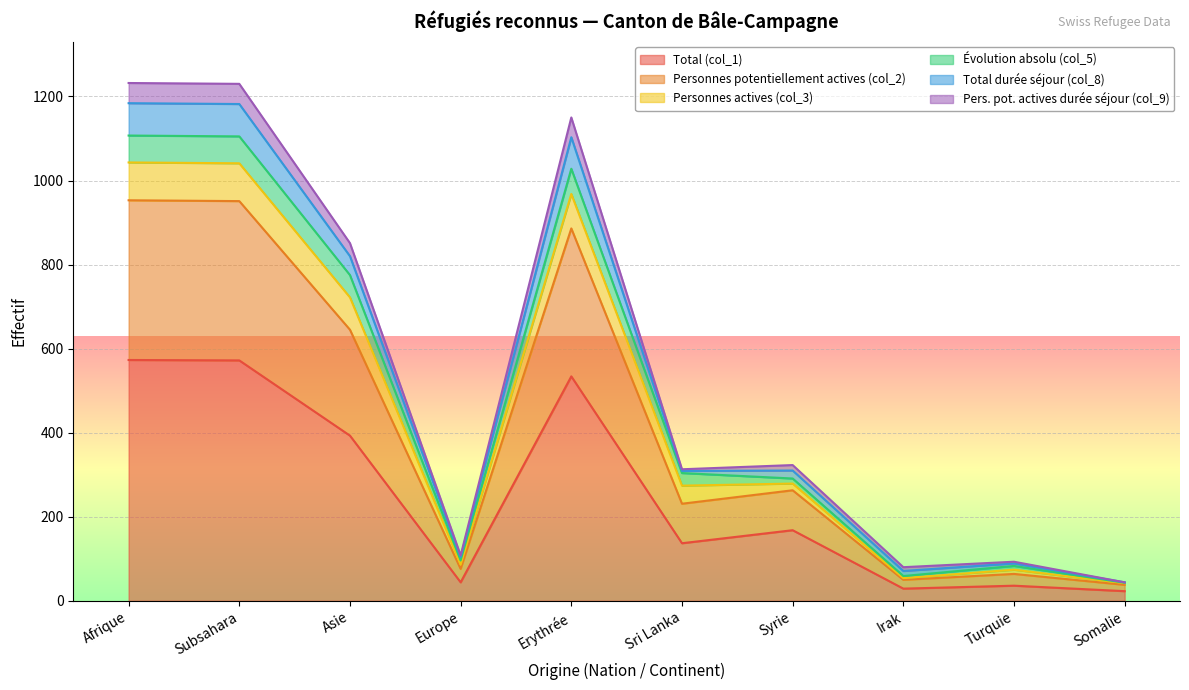

What is the value of the Pers. pot. actives durée séjour (col_9) point at the 8th from the left?

71